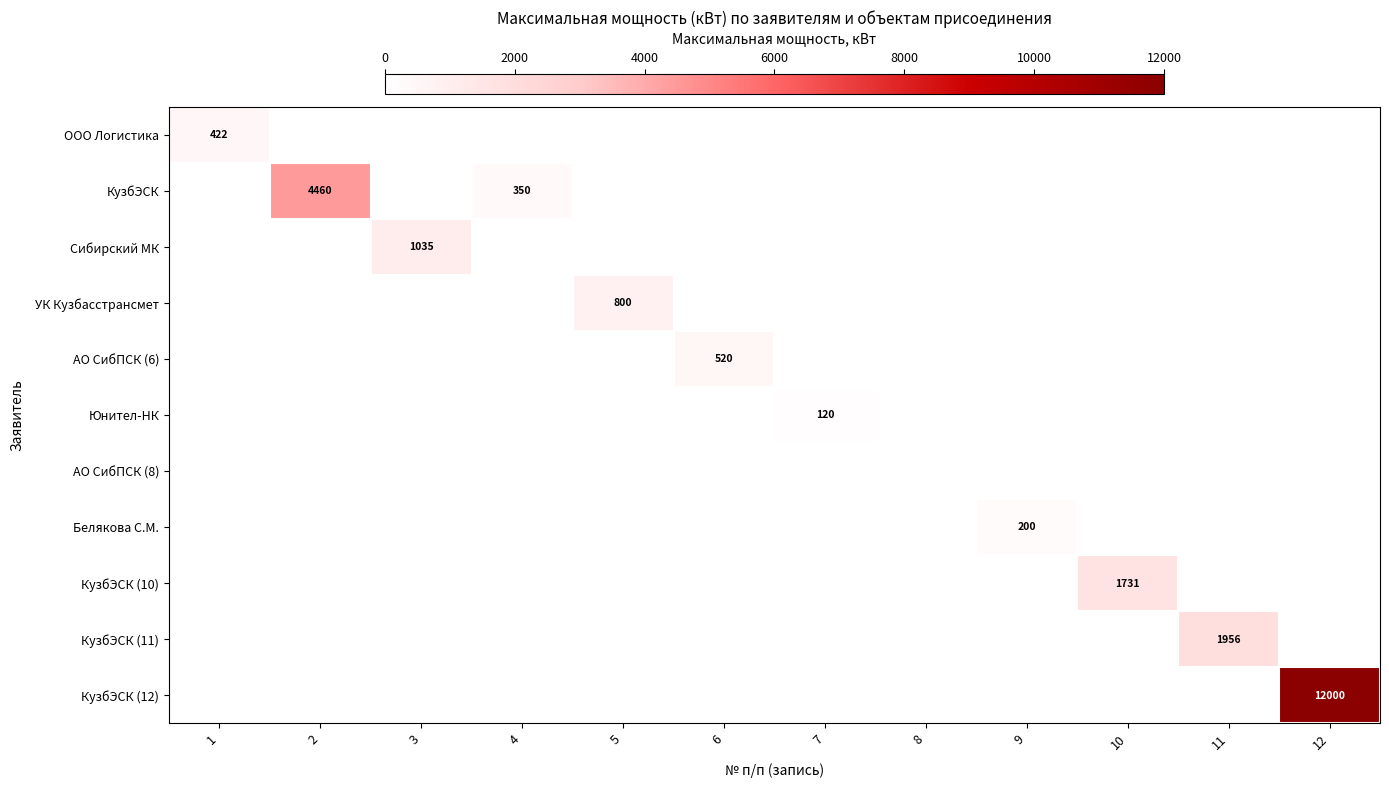

How many values in Юнител-НК are above zero?

1